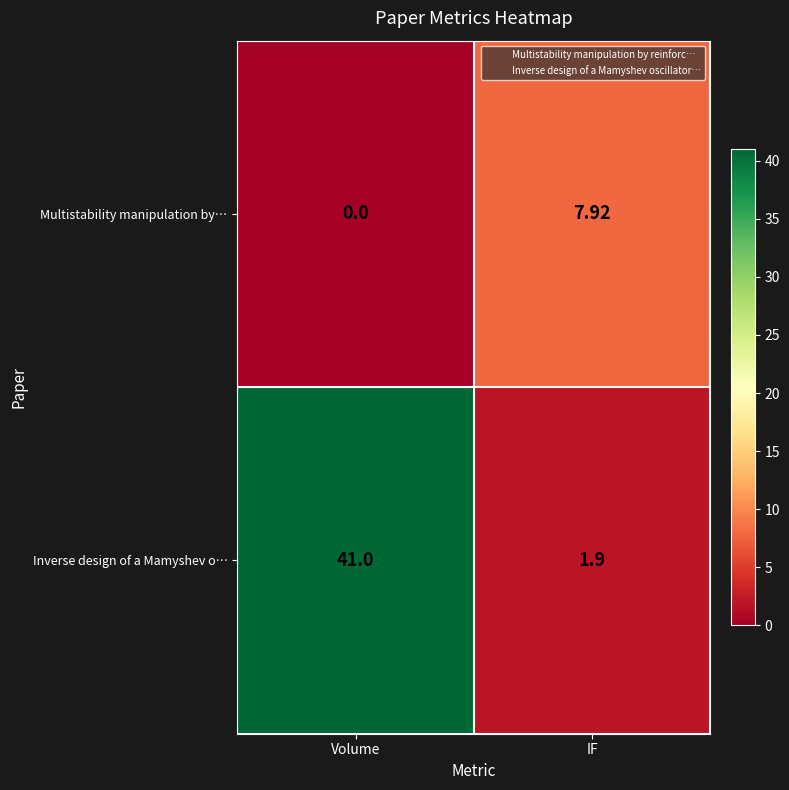

At which category is the sum across all series the highest?

Volume